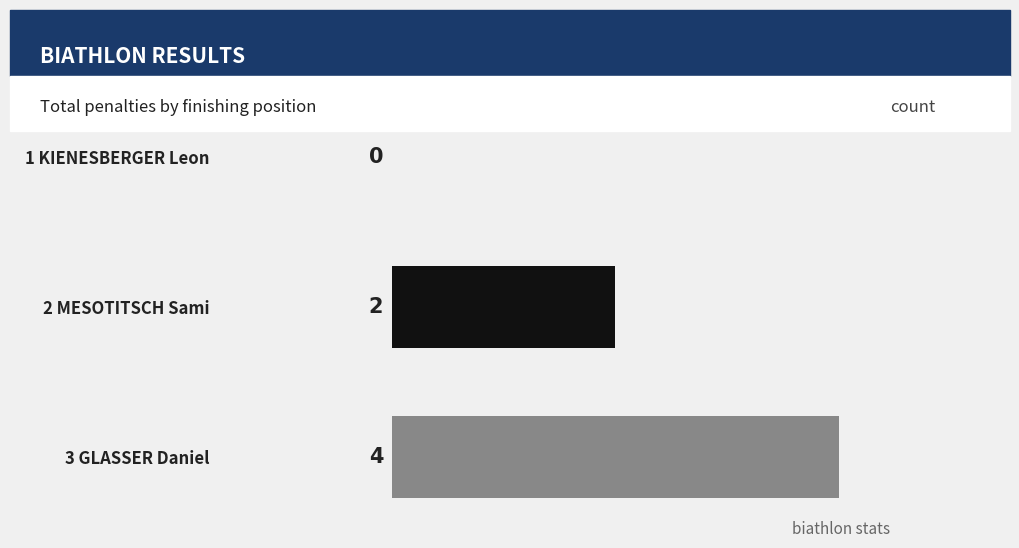

Which label corresponds to the largest value in the chart?

3 GLASSER Daniel